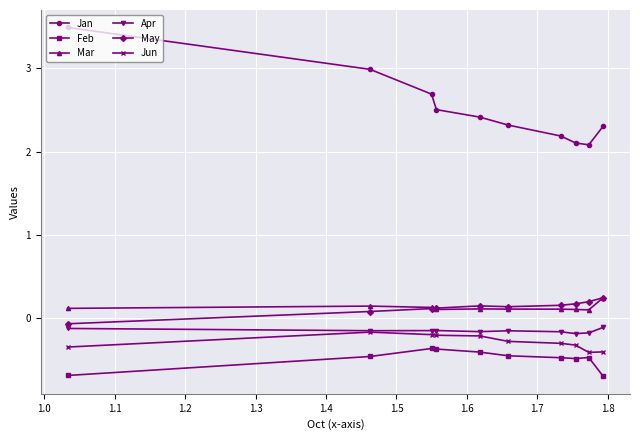

Count the Mar values in the range 0 to 1.

10